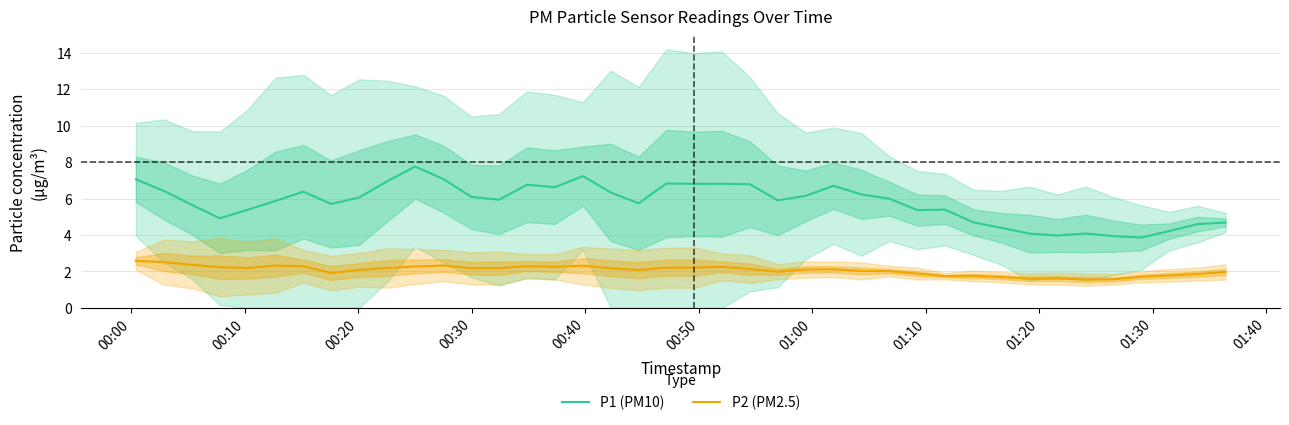

What is the average value of the P1 (PM10) series?

5.8